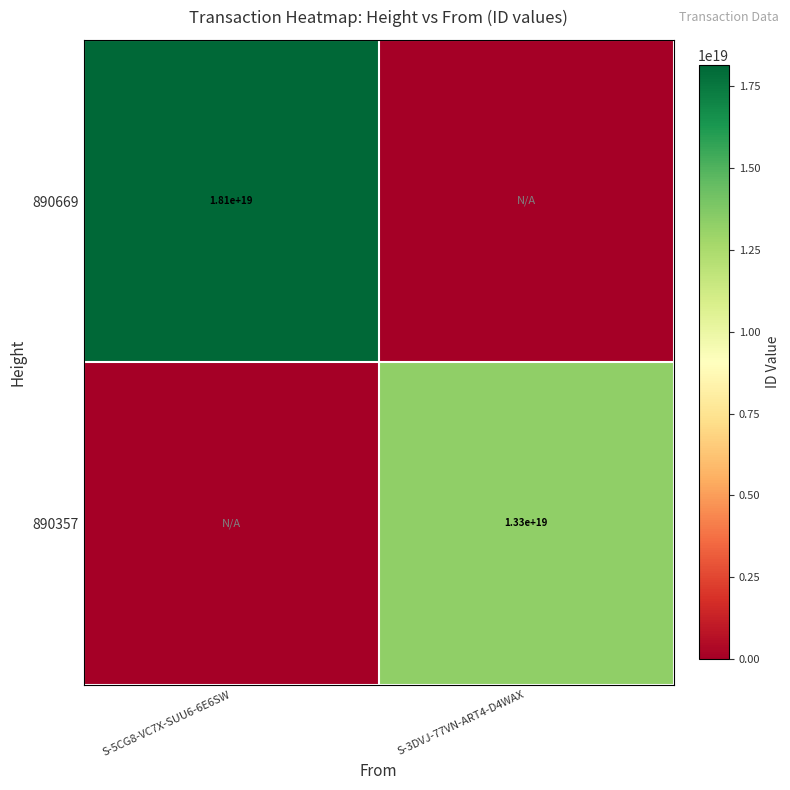

The value of 890357 at S-3DVJ-77VN-ART4-D4WAX is 13300000000000000000. True or false?

True